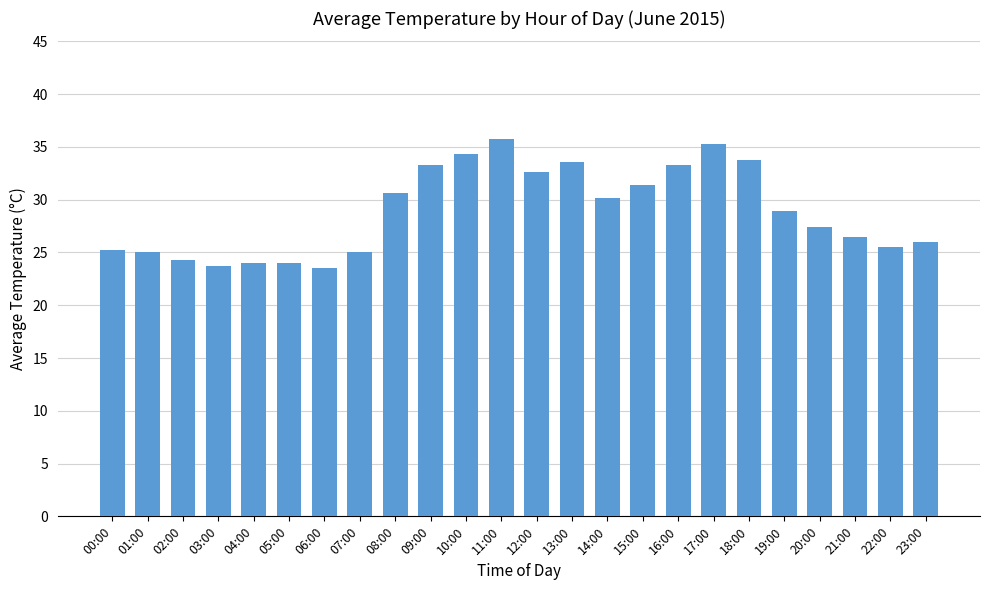

The value at 09:00 is 46.5. True or false?

False